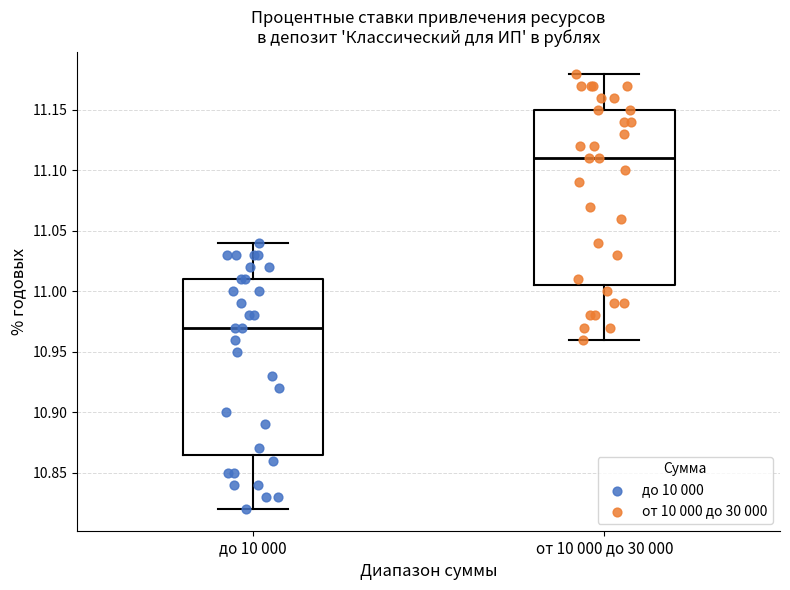

Where does the upper whisker of the box for от 10 000 до 30 000 end on the y-axis? The values are not printed on the chart, so give them approximately, as read against the axis.

11.180